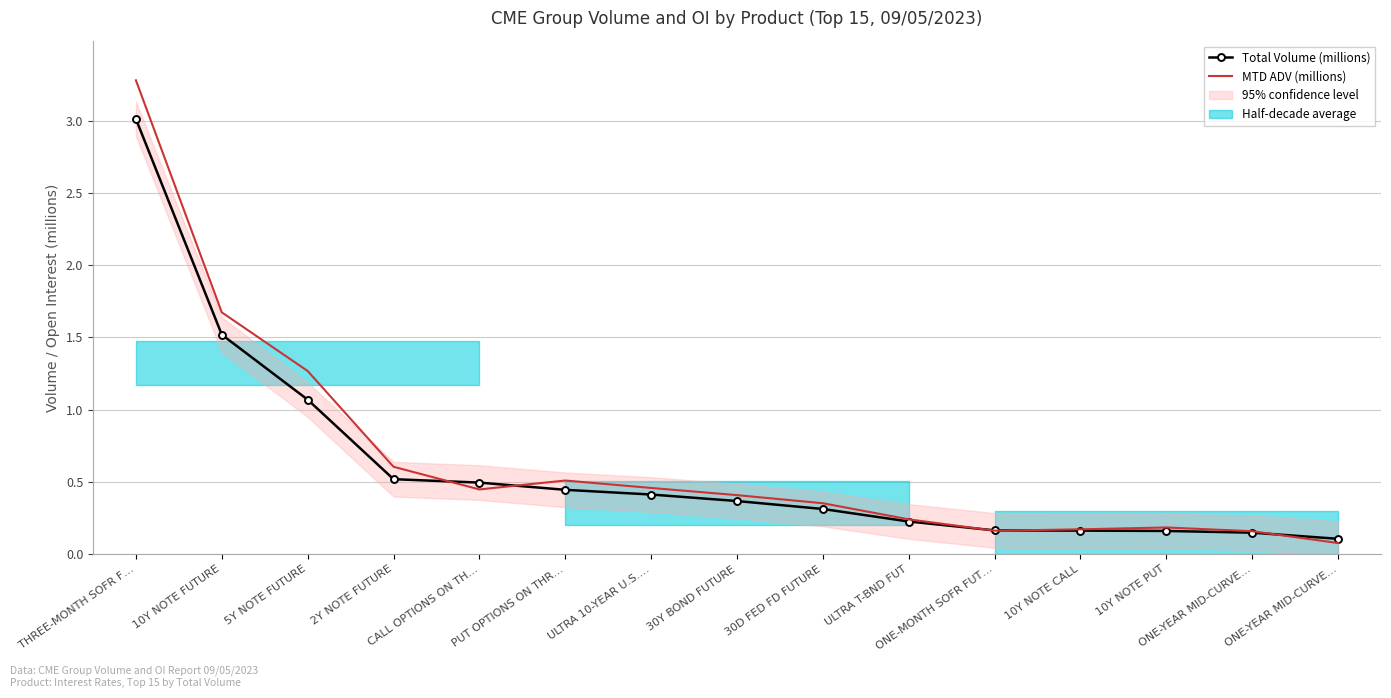

At which category is the sum across all series the highest?

THREE-MONTH SOFR F…